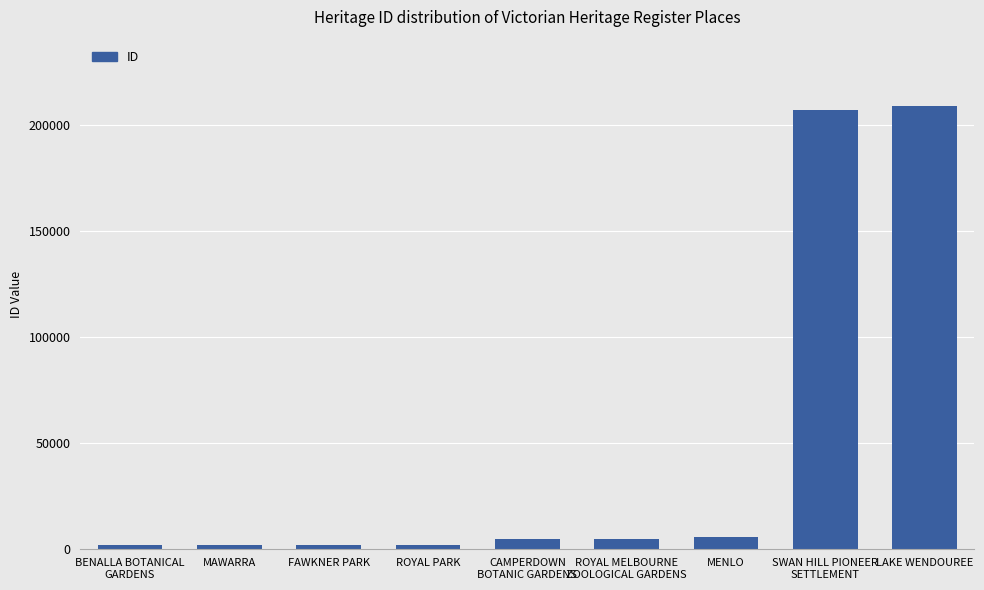

What position from the right is CAMPERDOWN
BOTANIC GARDENS?

5